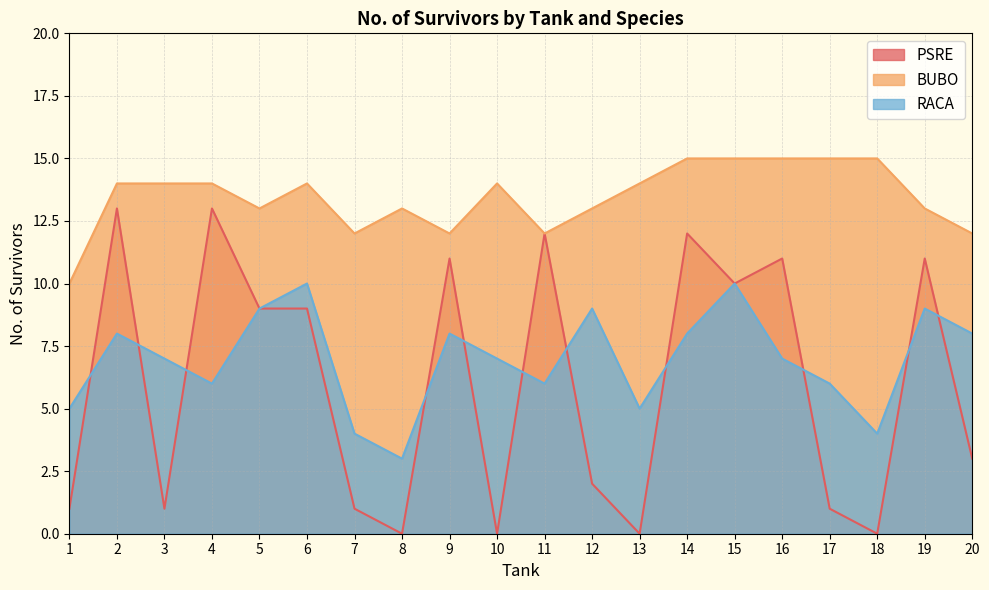

How many values in the RACA series exceed 7?

9